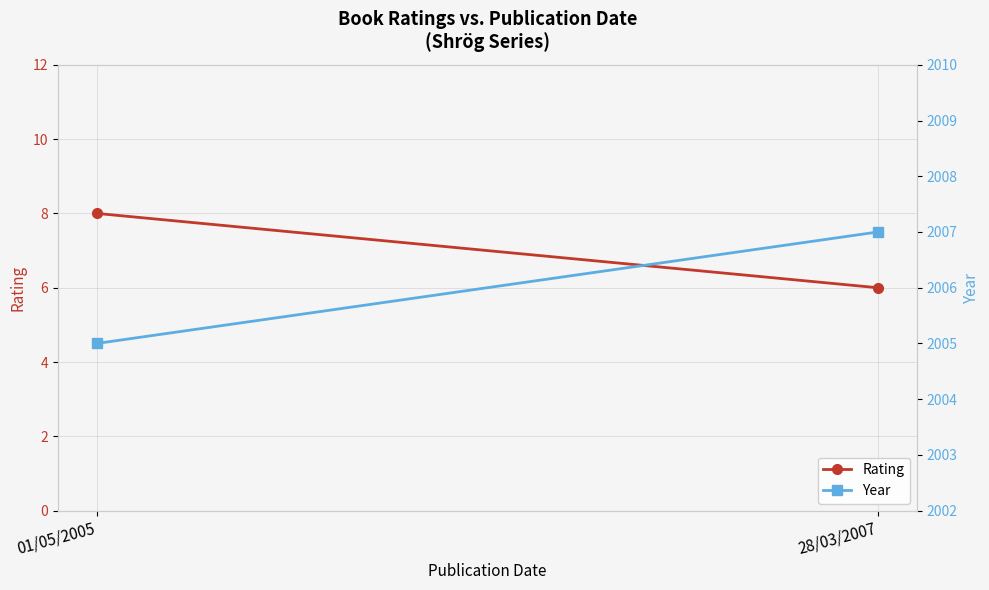

Rank the series at 28/03/2007 from highest to lowest value.

Year, Rating